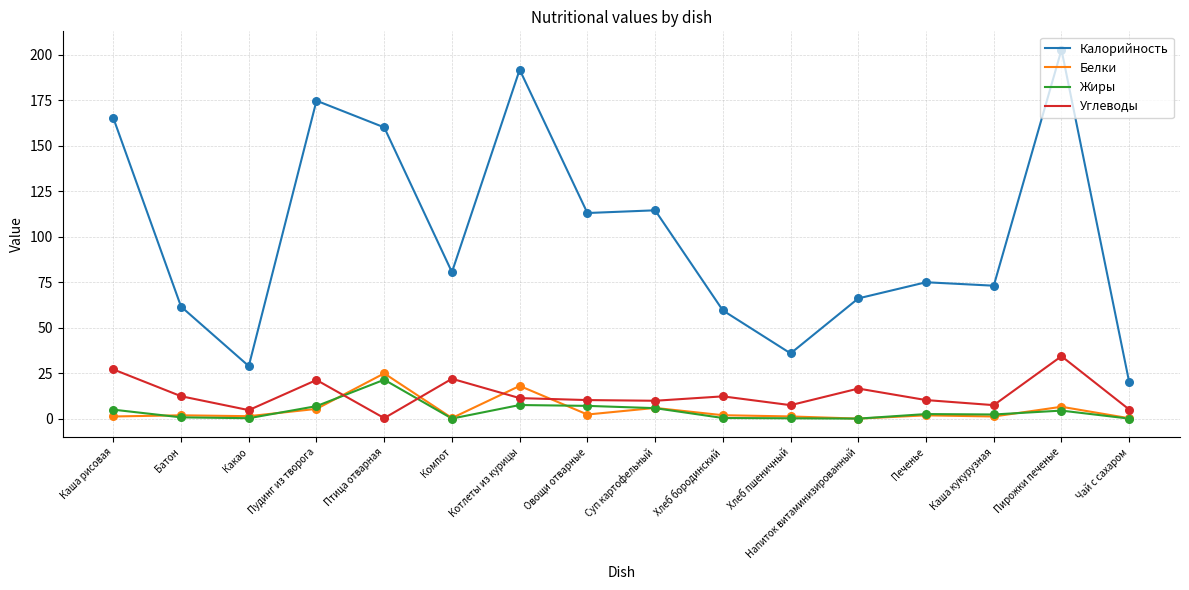

What is the difference between the highest and lowest values at Суп картофельный?

108.8